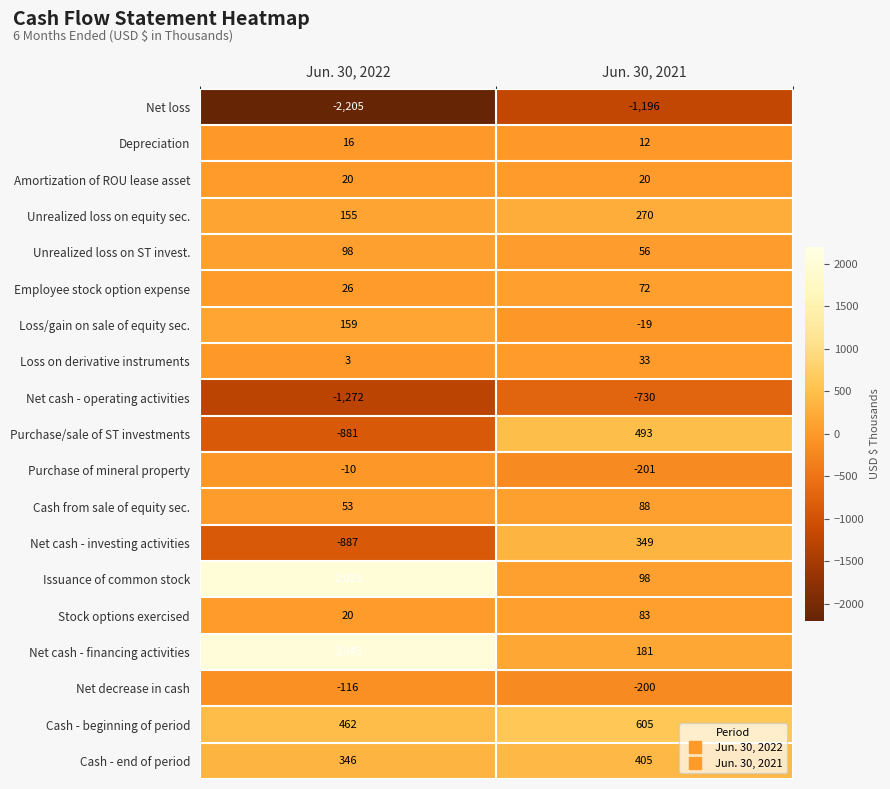

True or false: Cash - beginning of period has a value of 462 at Jun. 30, 2022.

True